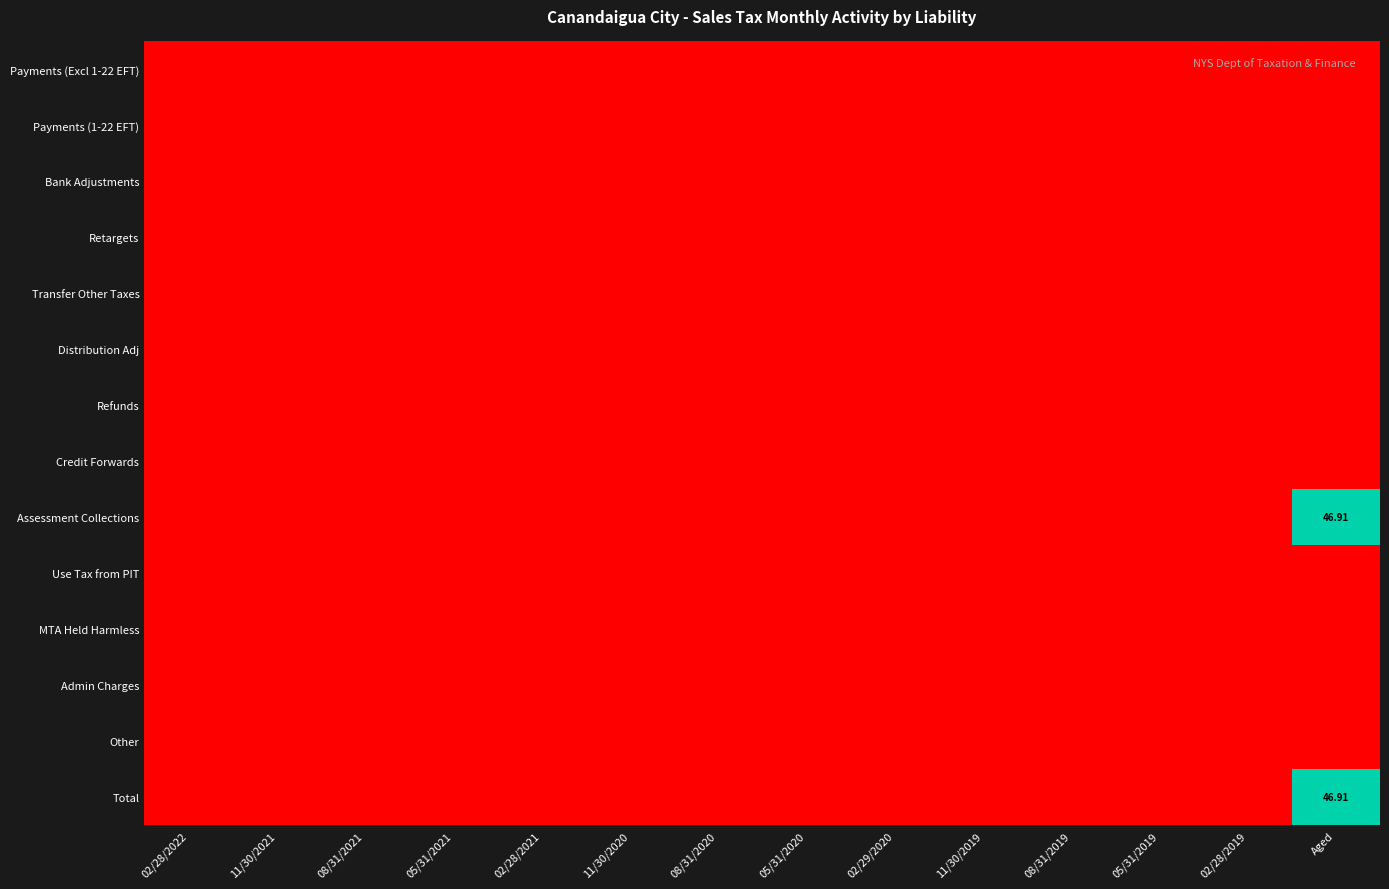

True or false: Total has a value of -24.2 at 08/31/2021.

False